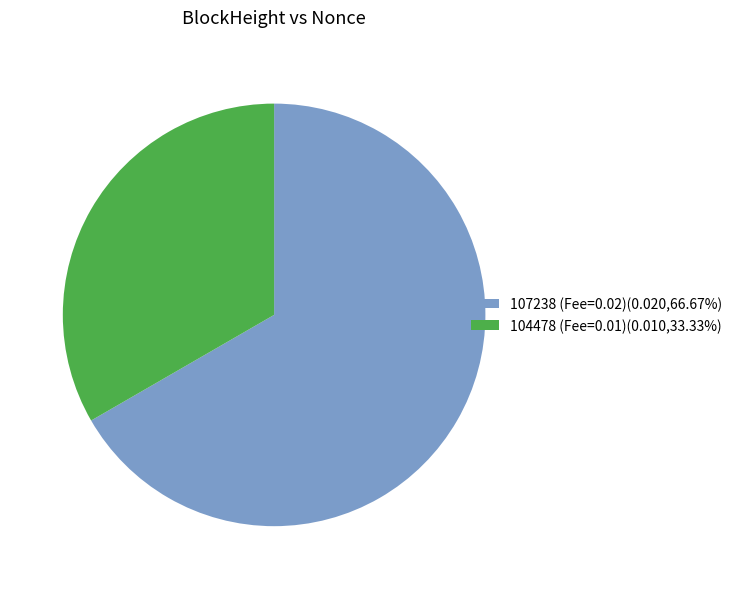

Count the number of slices in the pie.

2